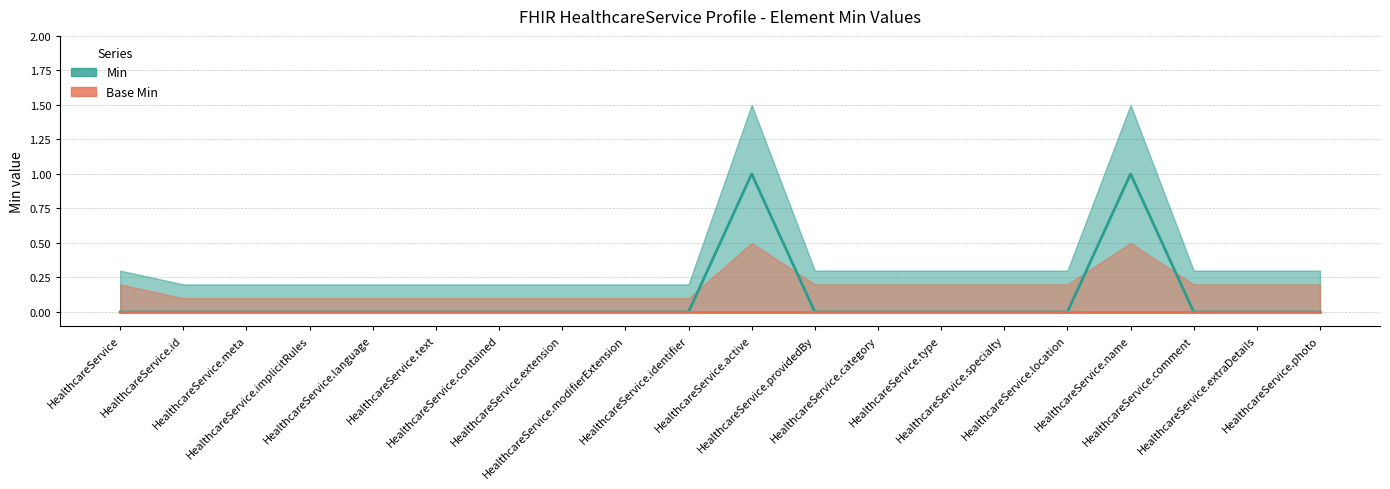

True or false: Base Min has more than 0 points higher than both neighbors.

False